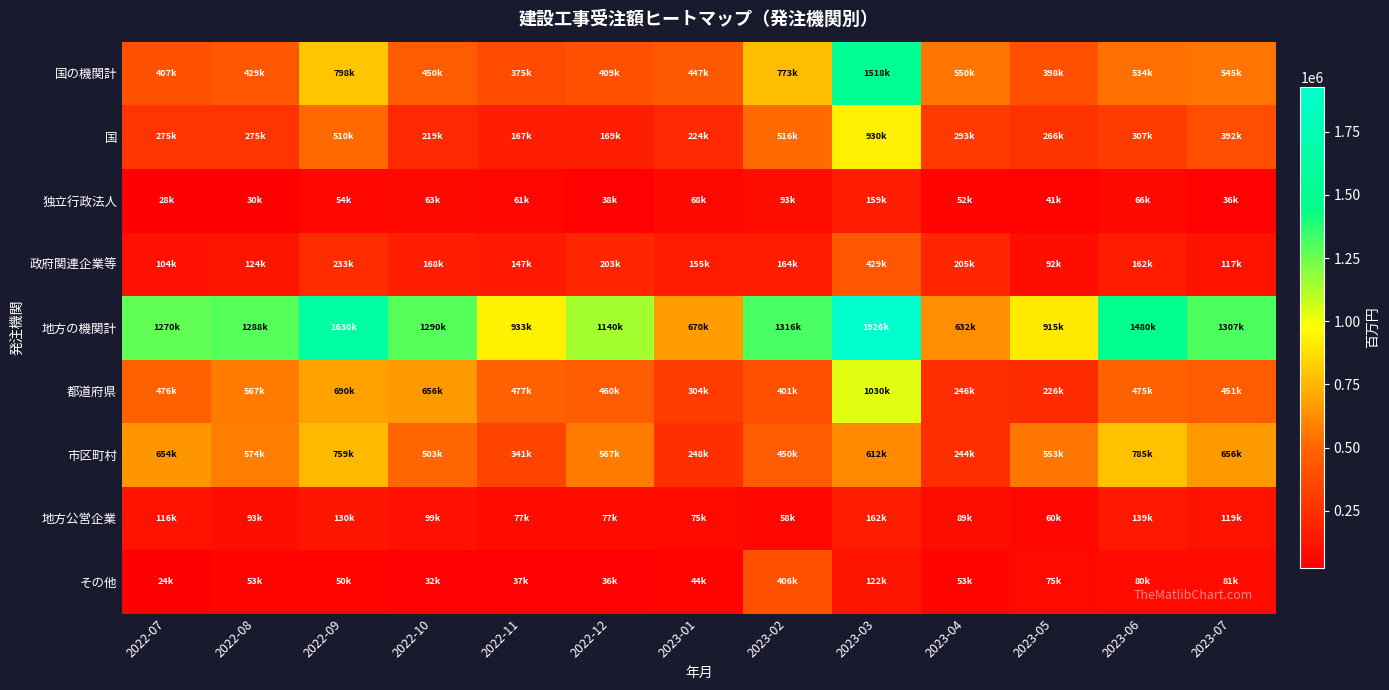

Which series has the largest range (max minus min)?

地方の機関計